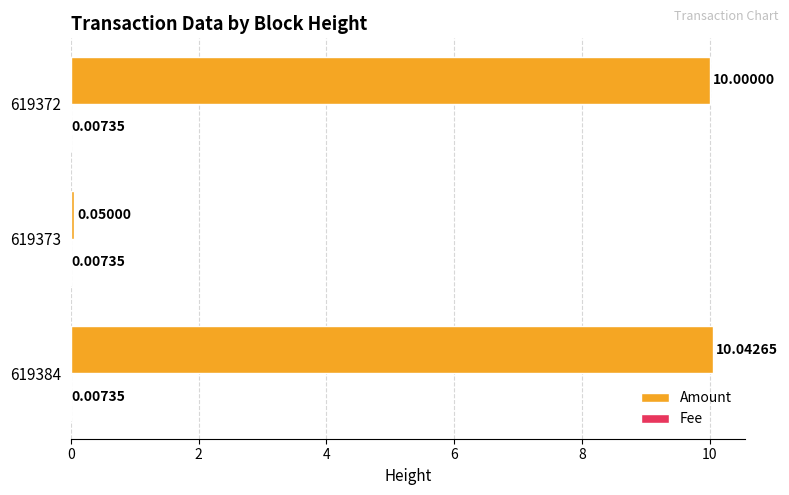

Which series has the largest total across all categories?

Amount